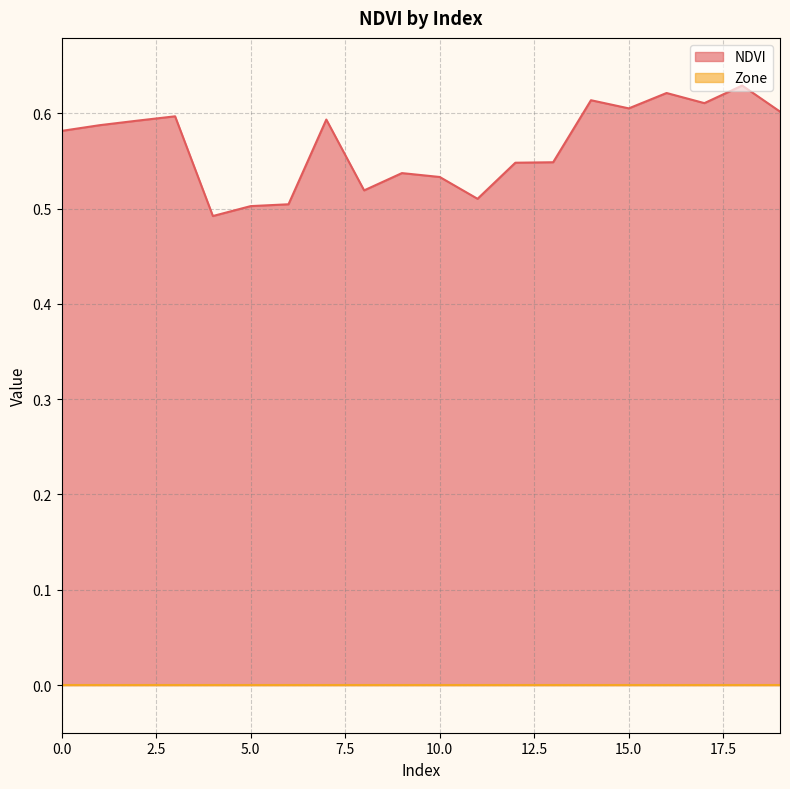

The value at 1 is 0.6. True or false?

True